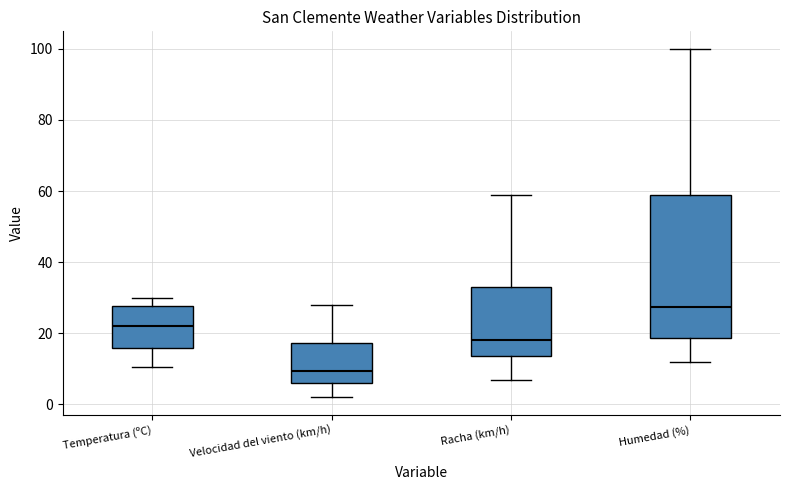

Which box's median line is the highest?

Humedad (%)